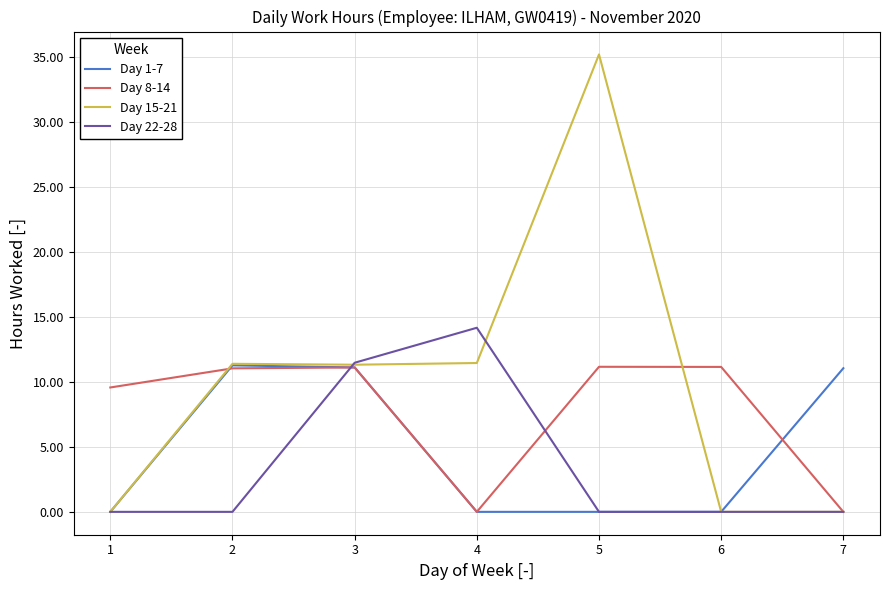

What is the maximum value for Day 22-28?

14.2